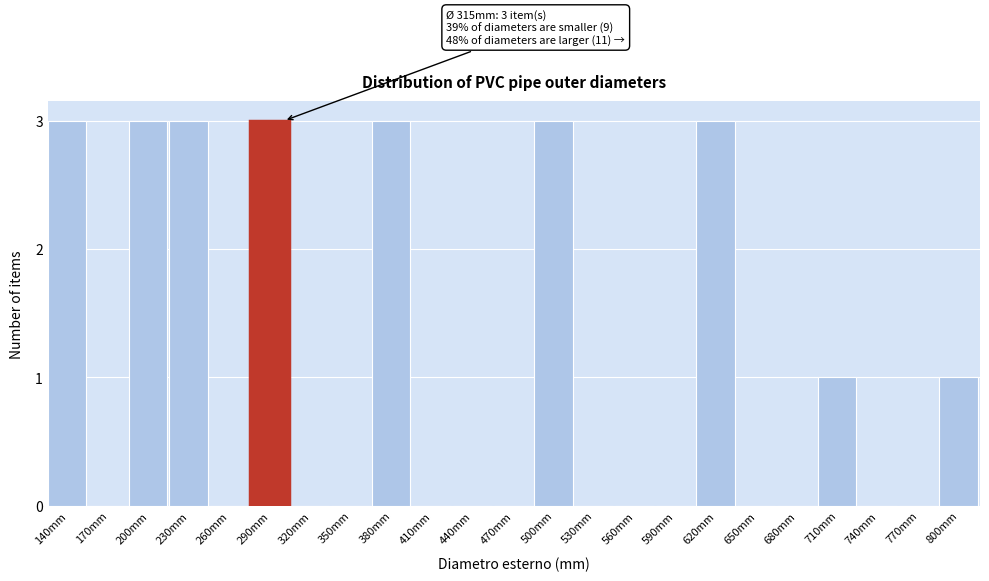

Reading left to right, list all the values displayed in this chart.

140mm=3	170mm=0	200mm=3	230mm=3	260mm=0	290mm=3	320mm=0	350mm=0	380mm=3	410mm=0	440mm=0	470mm=0	500mm=3	530mm=0	560mm=0	590mm=0	620mm=3	650mm=0	680mm=0	710mm=1	740mm=0	770mm=0	800mm=1